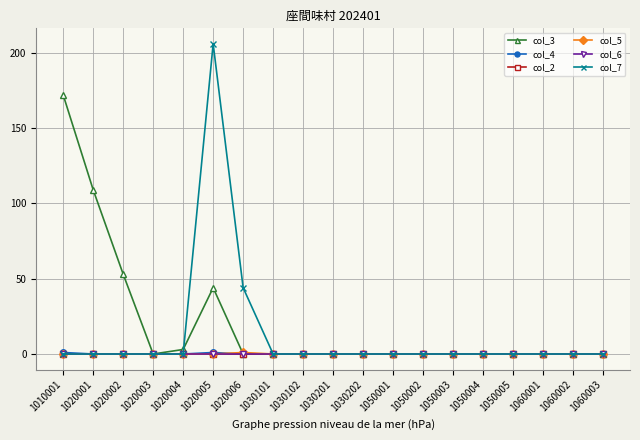

Rank the series by their maximum value, from highest to lowest.

col_7, col_3, col_4, col_5, col_2, col_6